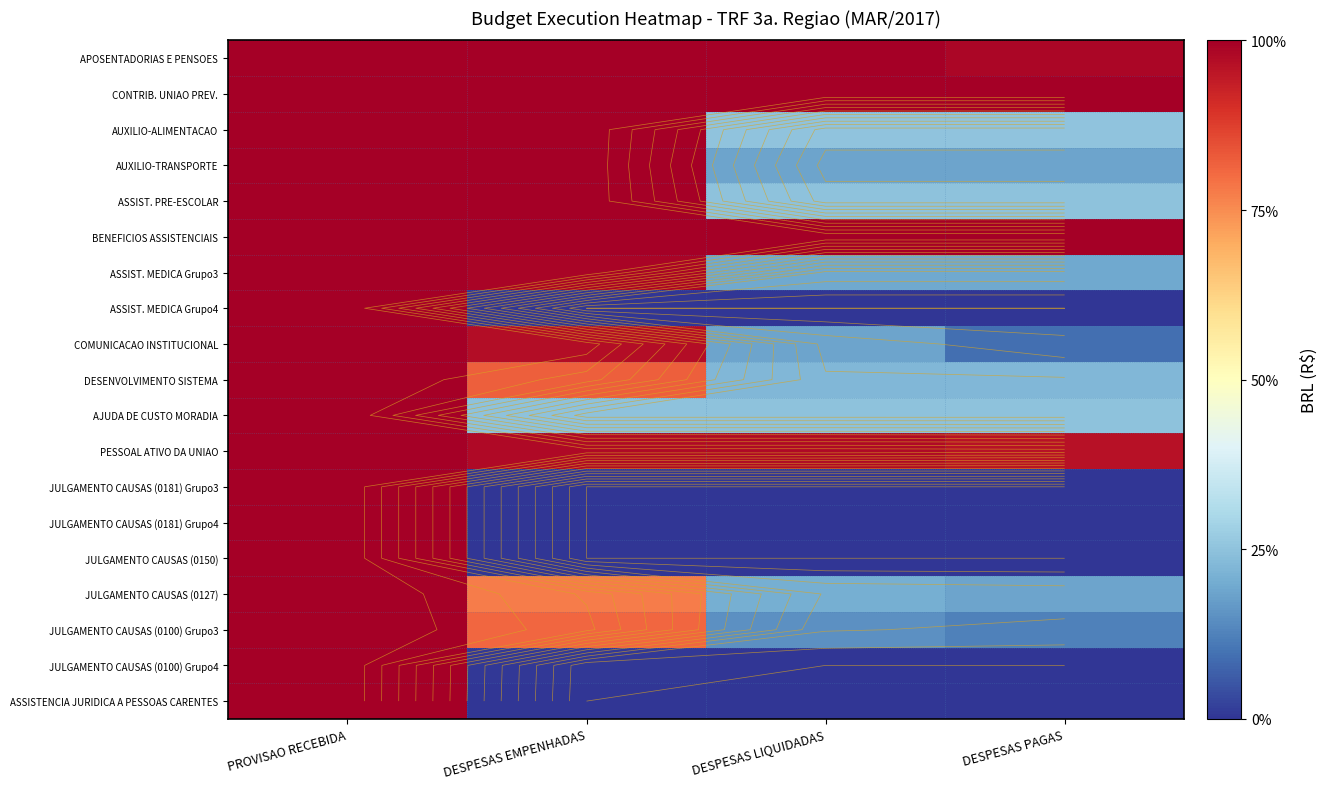

Count the number of data series in this chart.

19